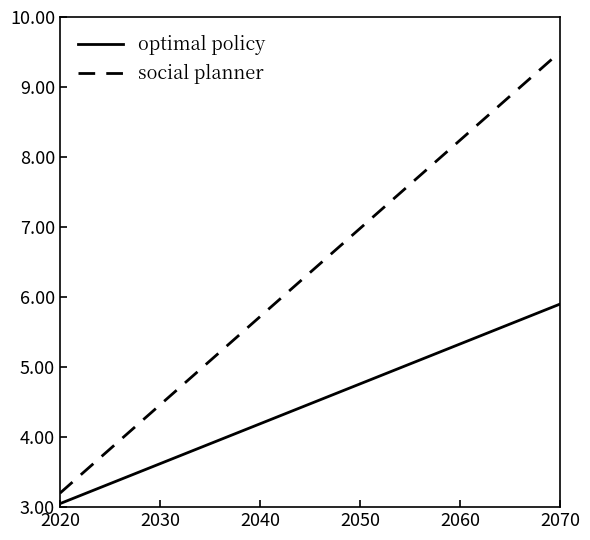

What is the sum of all social planner values?

120.7